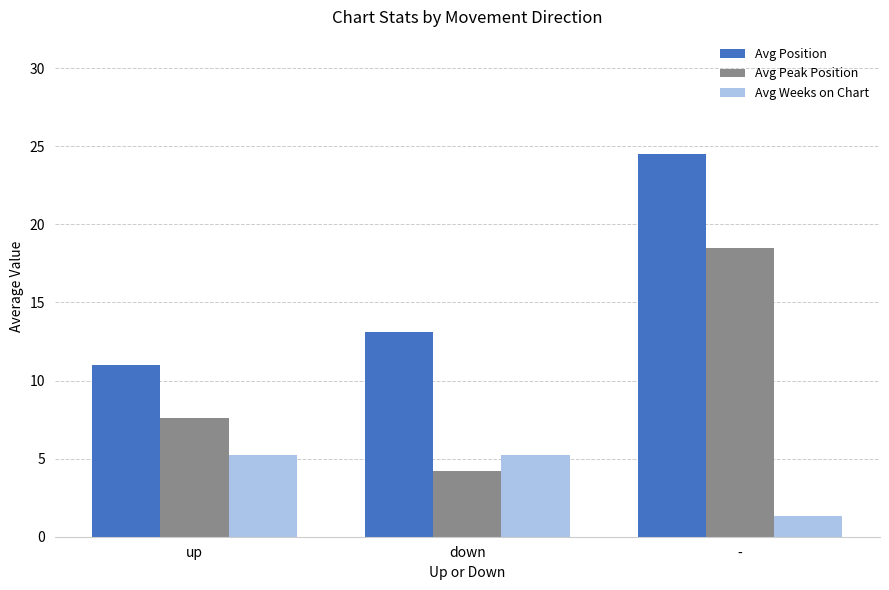

List the labels in order of Avg Position value, smallest first.

up, down, -